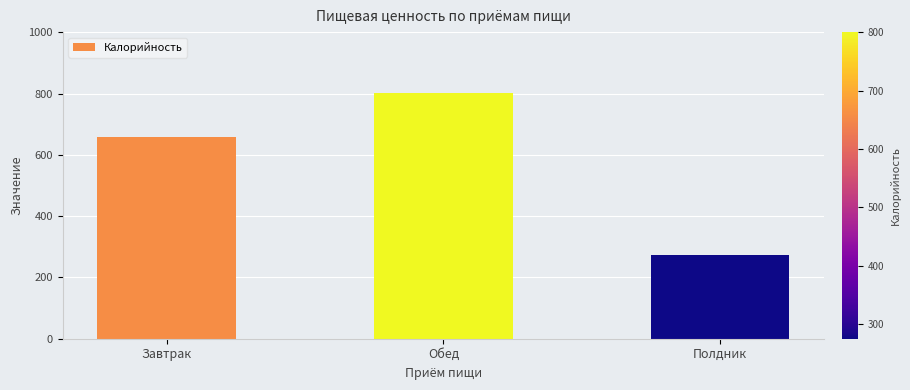

Does the chart contain any negative values?

No